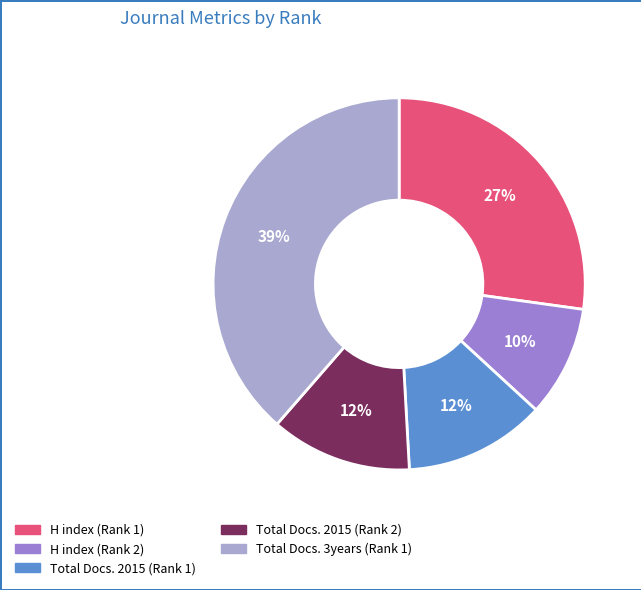

Which category has the smallest portion of the pie?

H index (Rank 2)